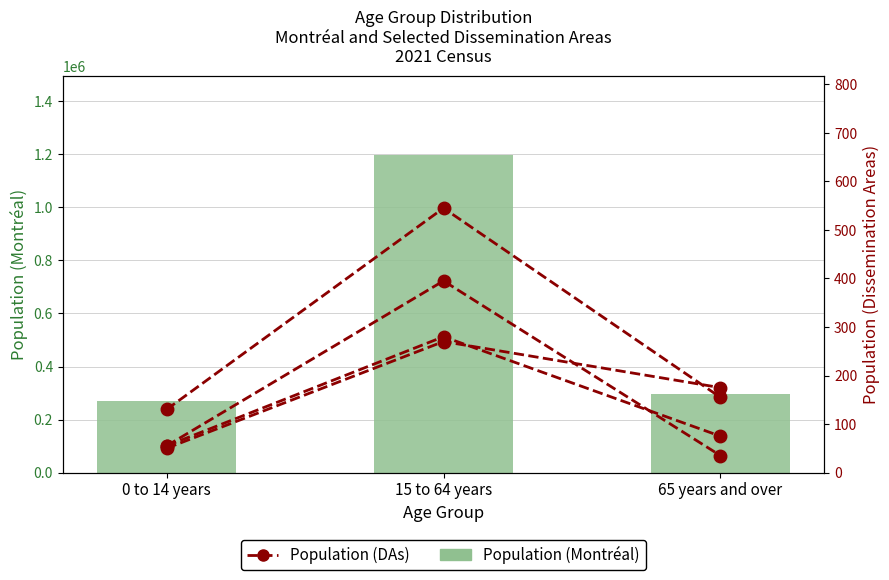

How many groups of bars are there?

3